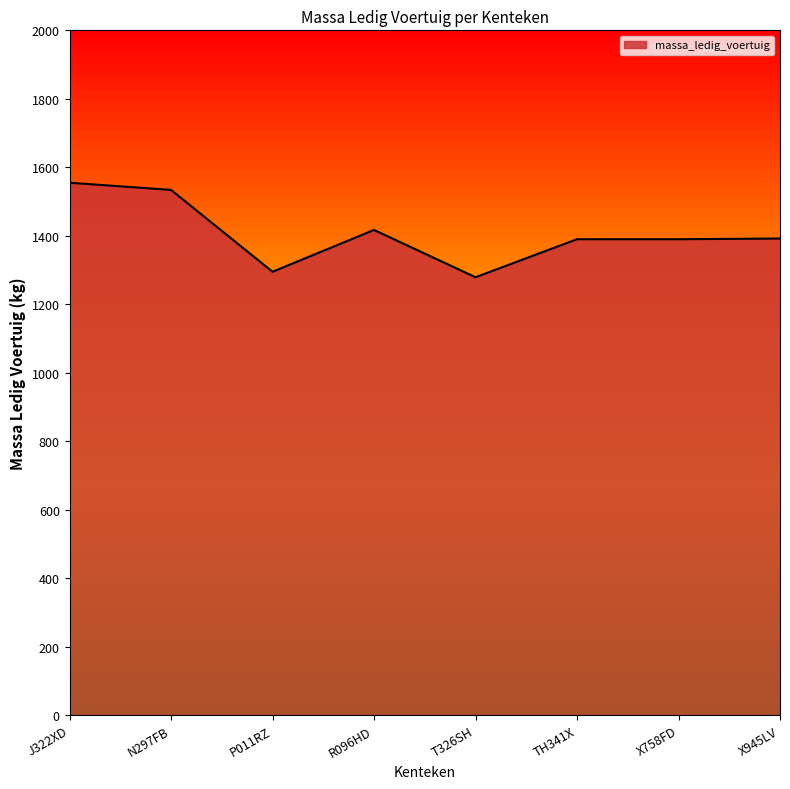

True or false: the data shows 679 at X945LV.

False